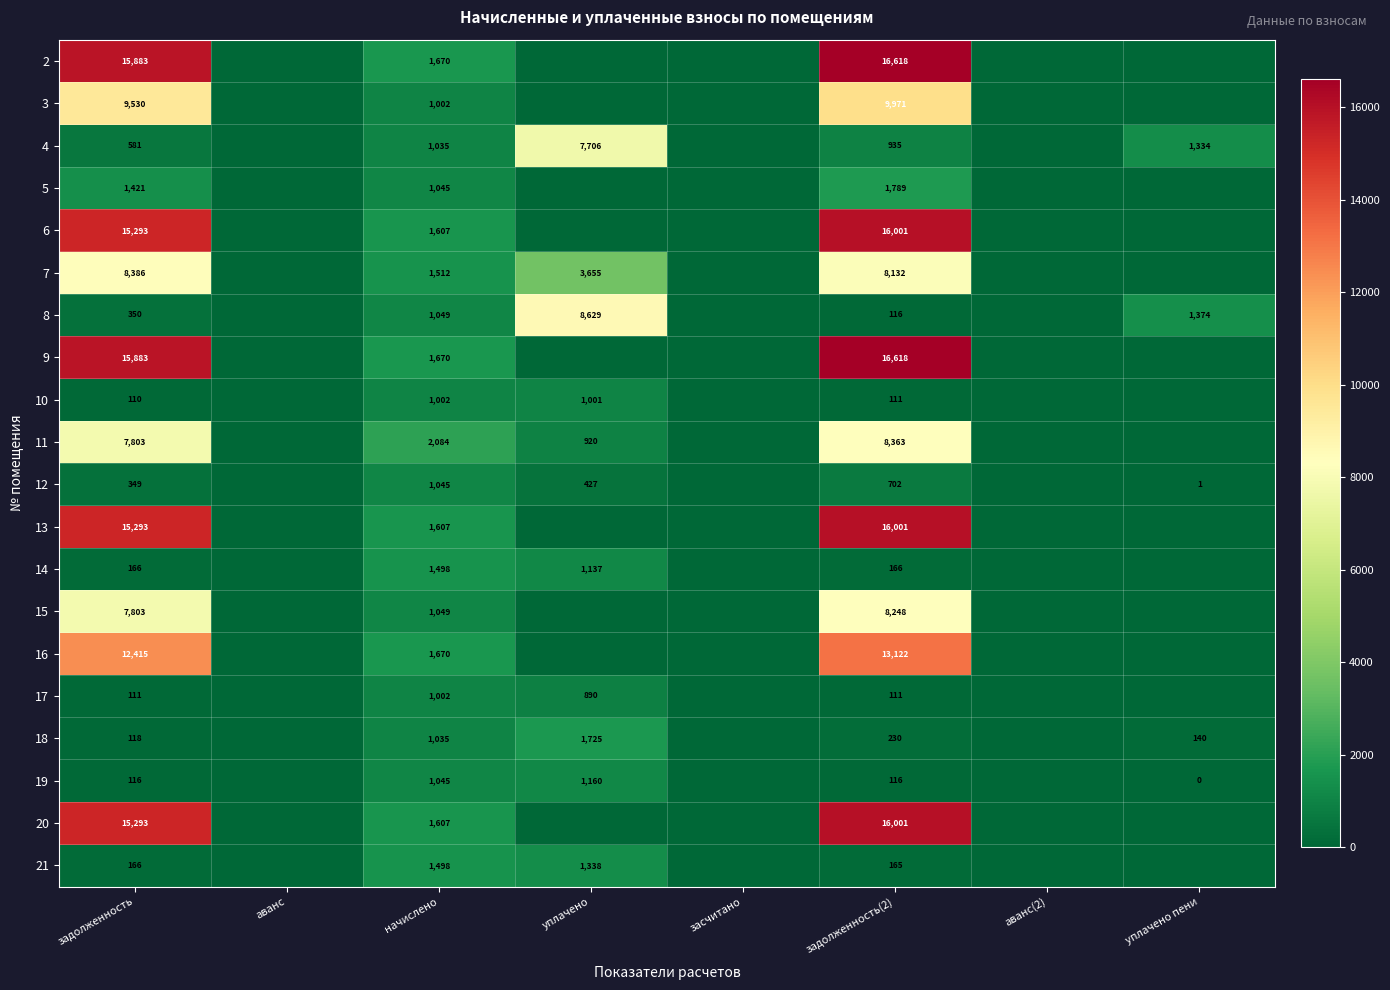

What is the spread (max minus min) of values at начислено?

1082